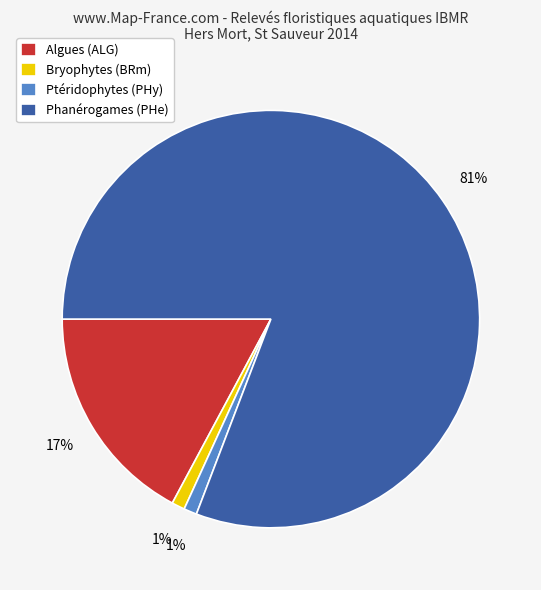

Is there any slice that represents more than half of the pie?

Yes